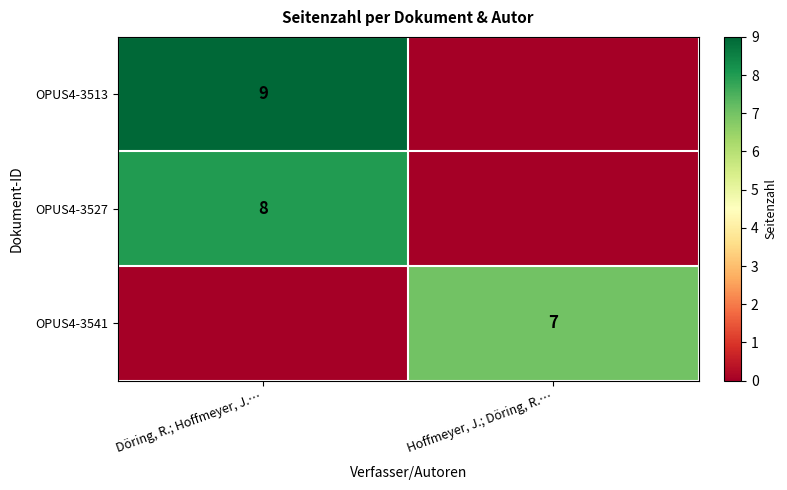

Which label corresponds to the largest value in the chart?

Döring, R.; Hoffmeyer, J.…